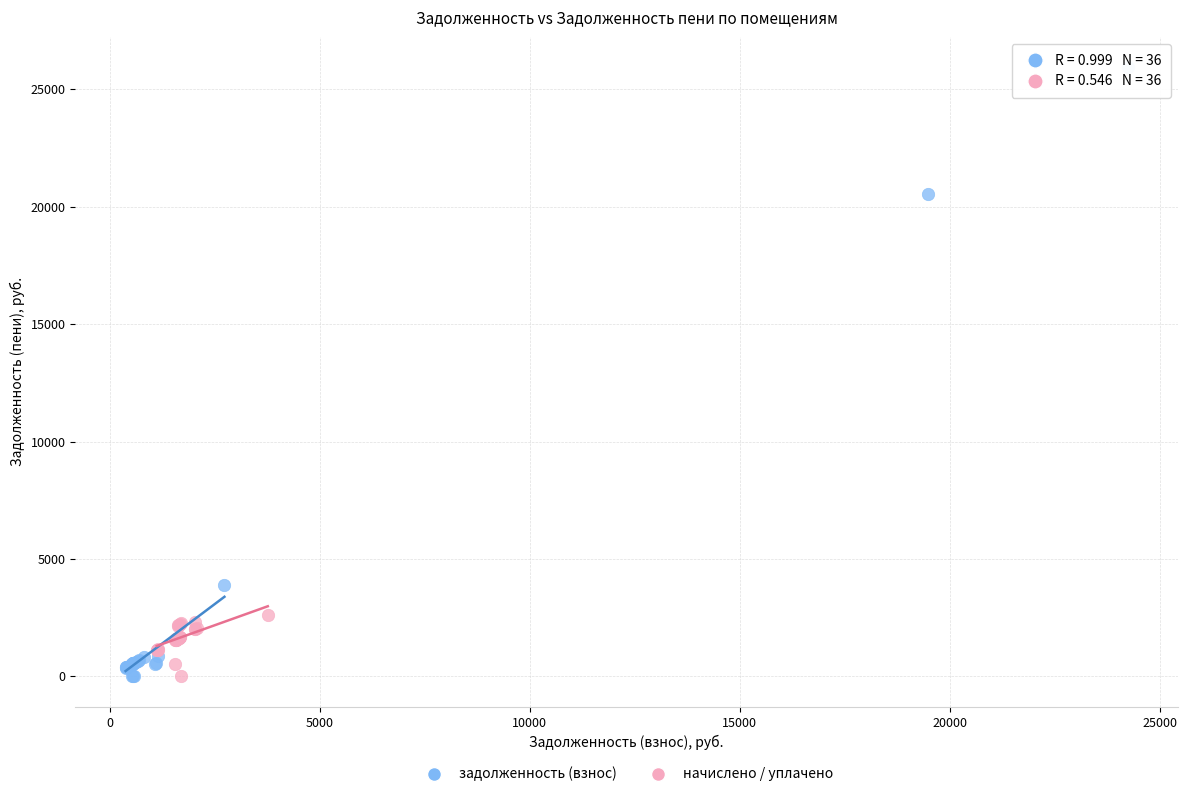

Which series reaches the maximum Y coordinate?

задолженность (взнос)